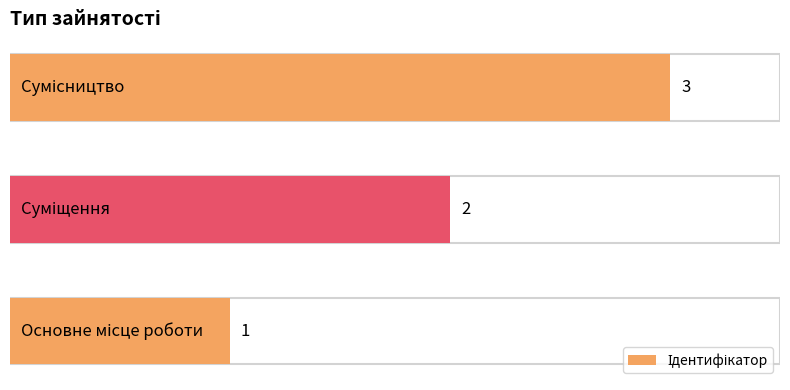

What is the sum of all values?

6